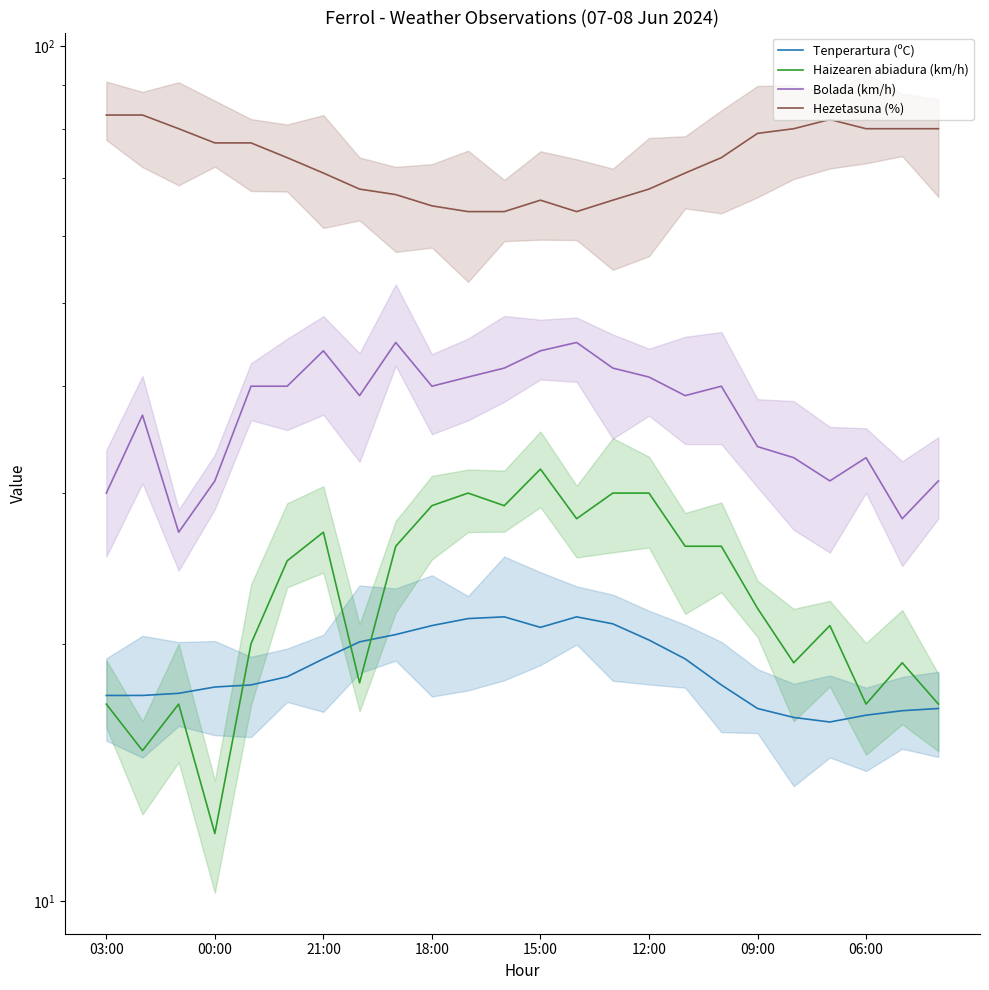

How many lines are shown in the chart?

4